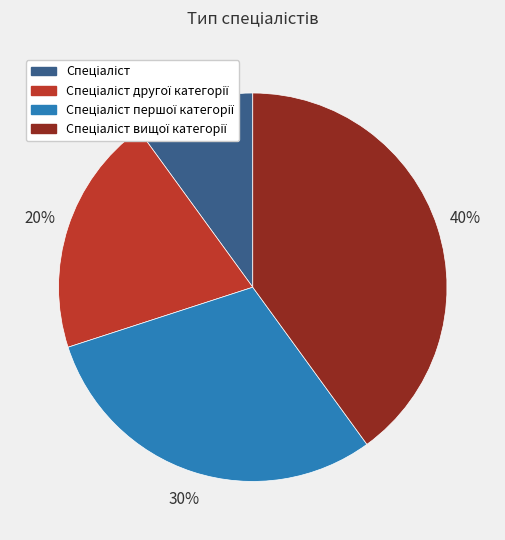

Count the number of slices in the pie.

4